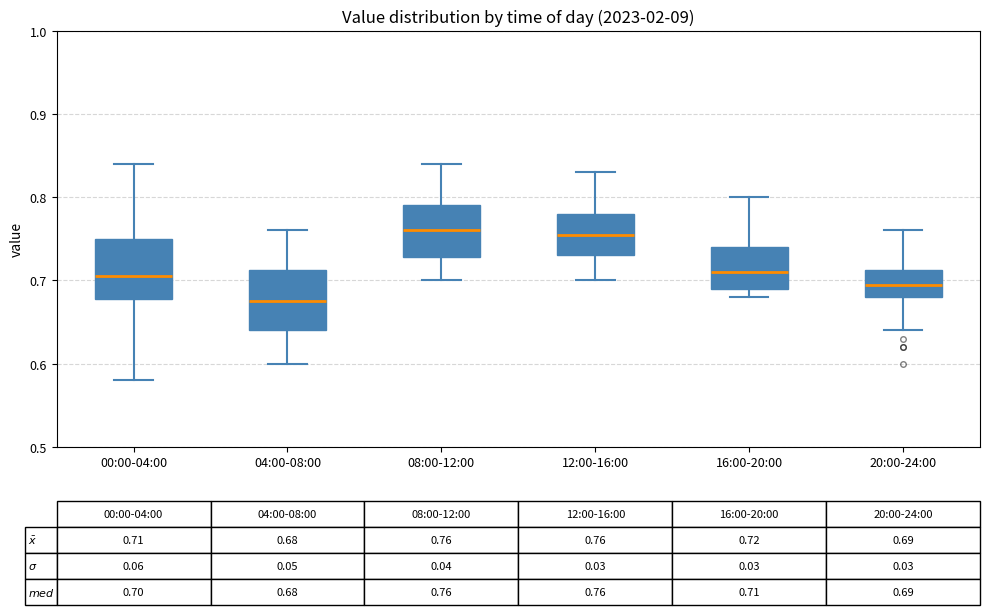

Which box has the lowest median line?

04:00-08:00